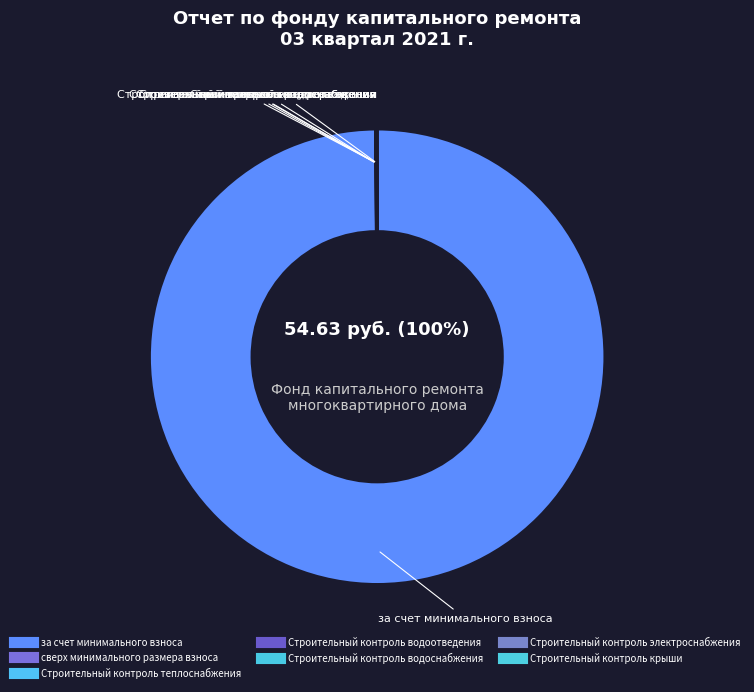

Which has a higher value, Строительный контроль электроснабжения or Строительный контроль теплоснабжения?

Строительный контроль электроснабжения